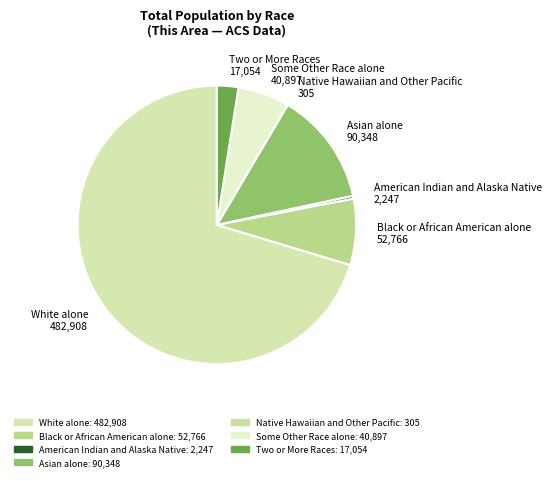

Between White alone and American Indian and Alaska Native, which is larger?

White alone